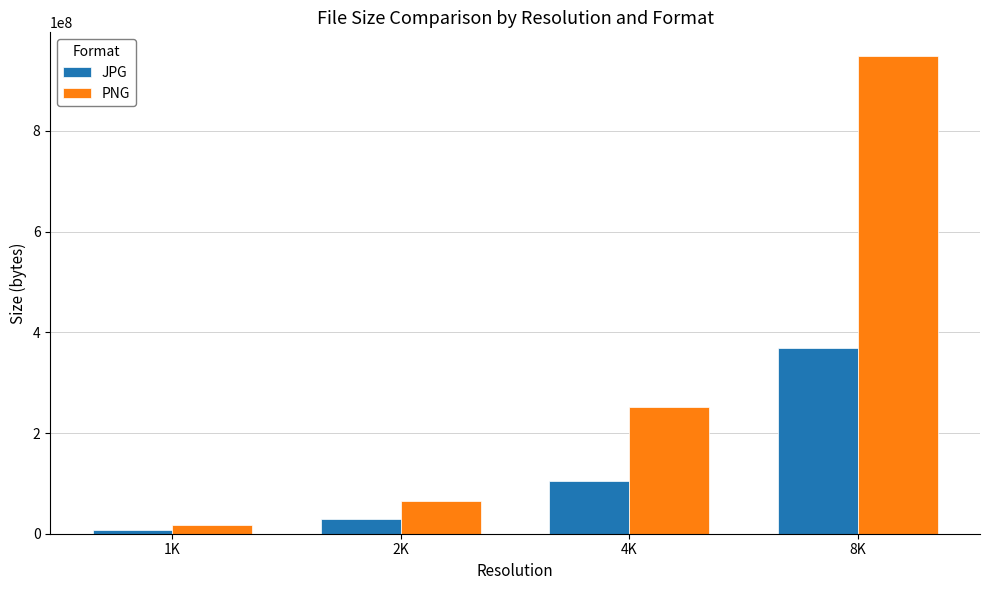

List the series in order of their peak value, lowest first.

JPG, PNG